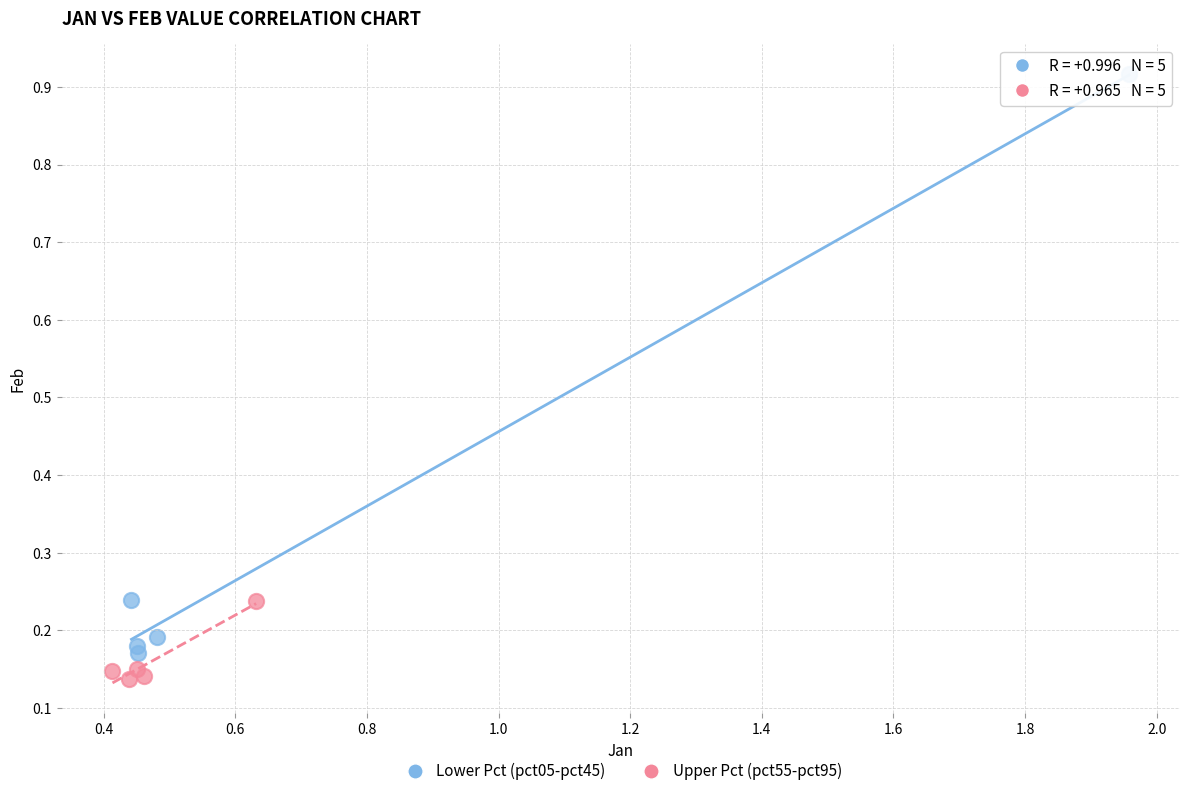

Which series contains the highest Y value?

Lower Pct (pct05-pct45)